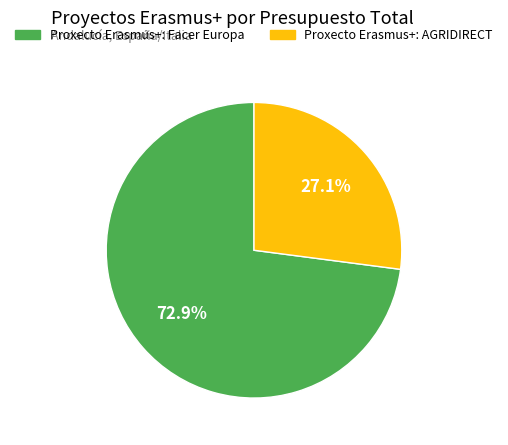

Rank the categories by value from lowest to highest.

Proxecto Erasmus+: AGRIDIRECT, Proxecto Erasmus+: Facer Europa